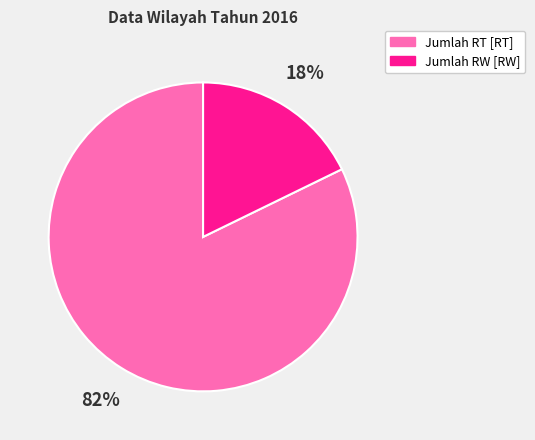

Which has a higher value, Jumlah RT [RT] or Jumlah RW [RW]?

Jumlah RT [RT]